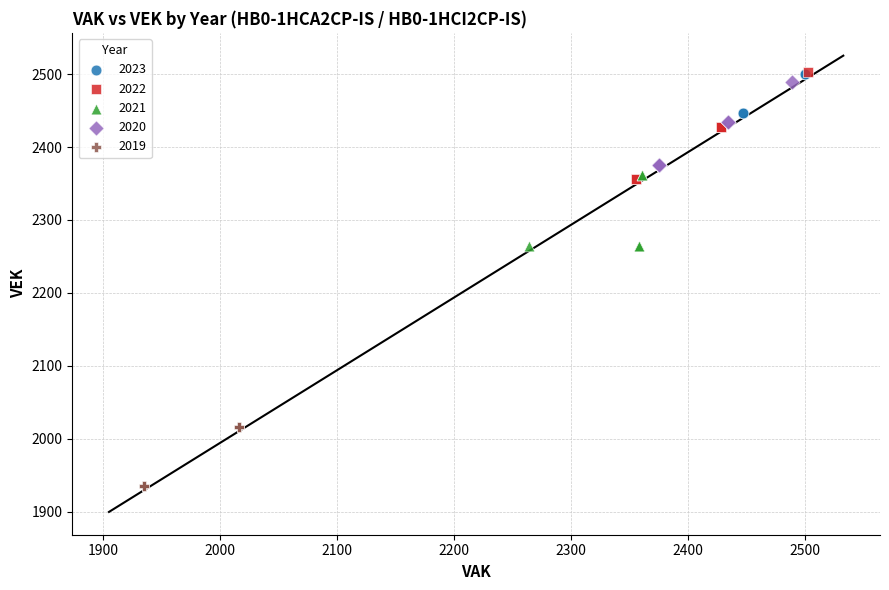

Which series reaches the minimum Y coordinate?

2019